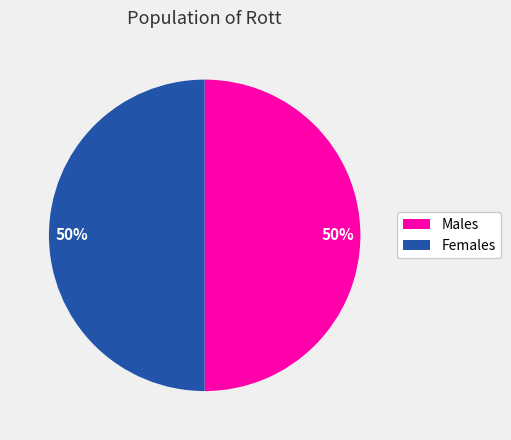

To the nearest percent, what is the average slice percentage?

50%